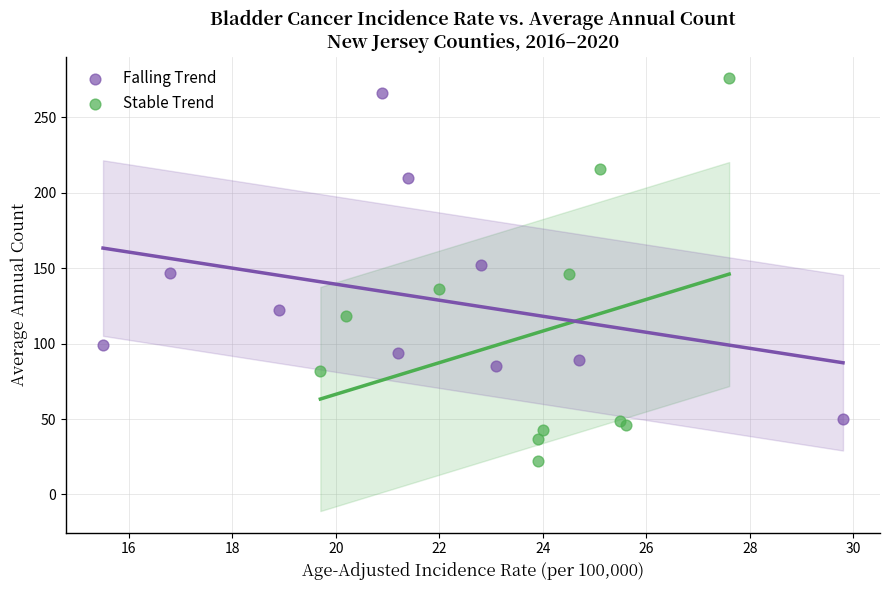

Which series reaches the minimum Y coordinate?

Stable Trend